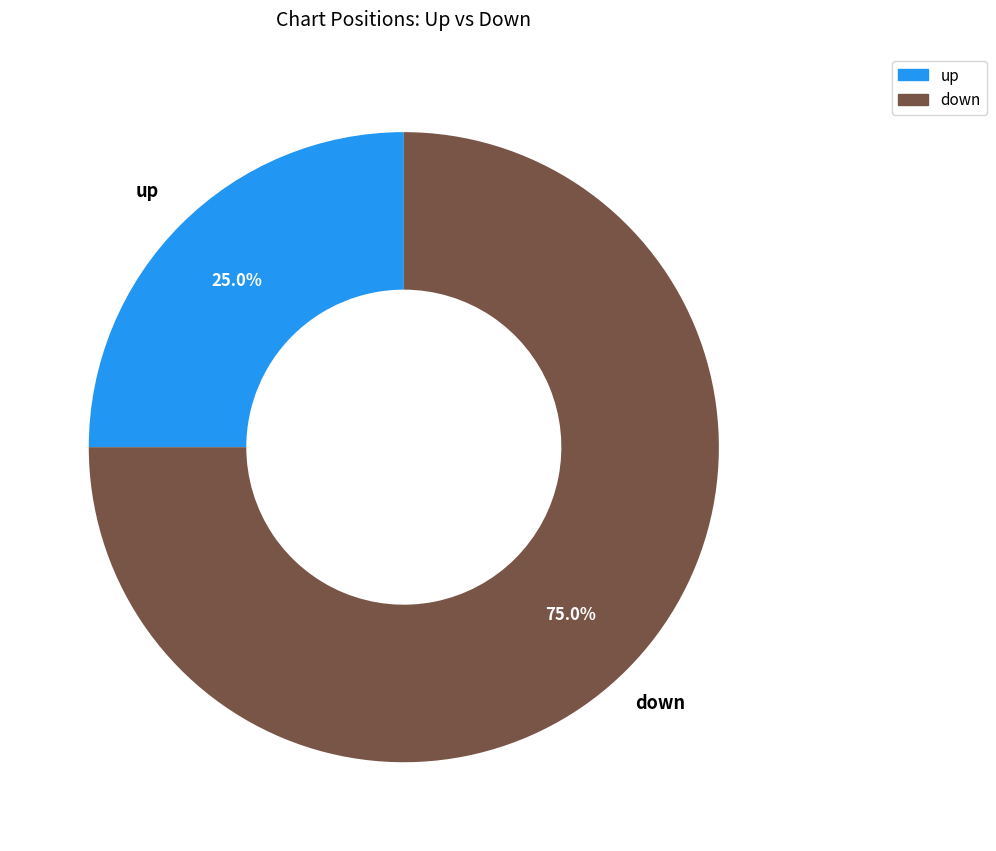

The up slice represents 41% of the pie. True or false?

False